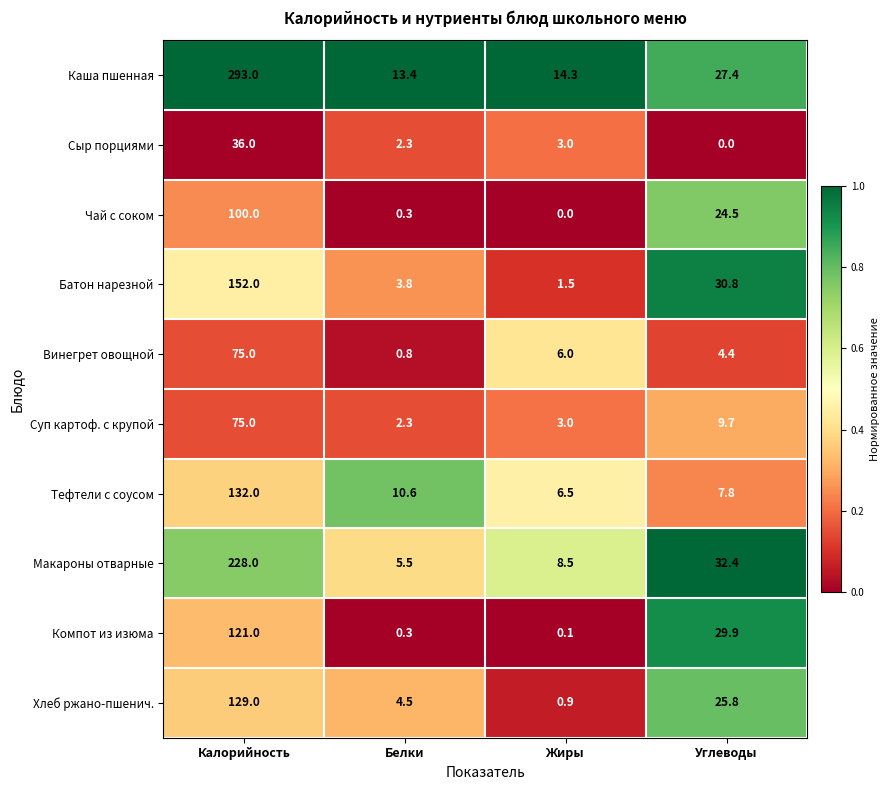

What is the average value of the Компот из изюма series?

37.8